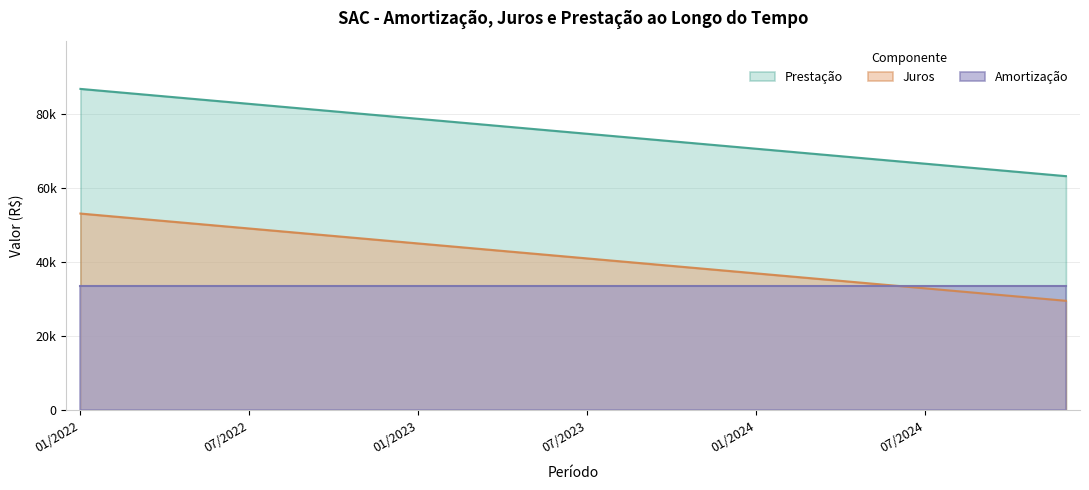

Which series has the largest total across all categories?

Prestação